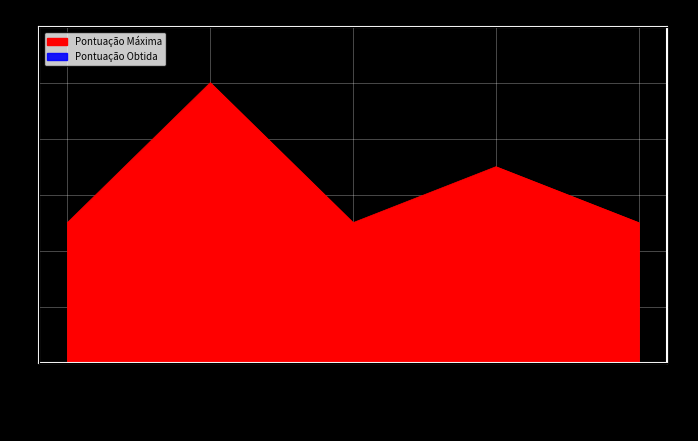

Which label corresponds to the largest value in the chart?

1.2 Publicações